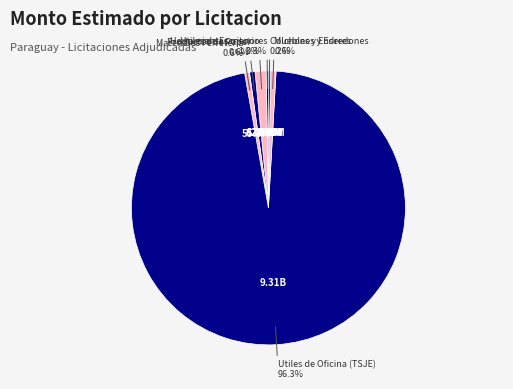

Which slice is the largest?

Utiles de Oficina (TSJE)